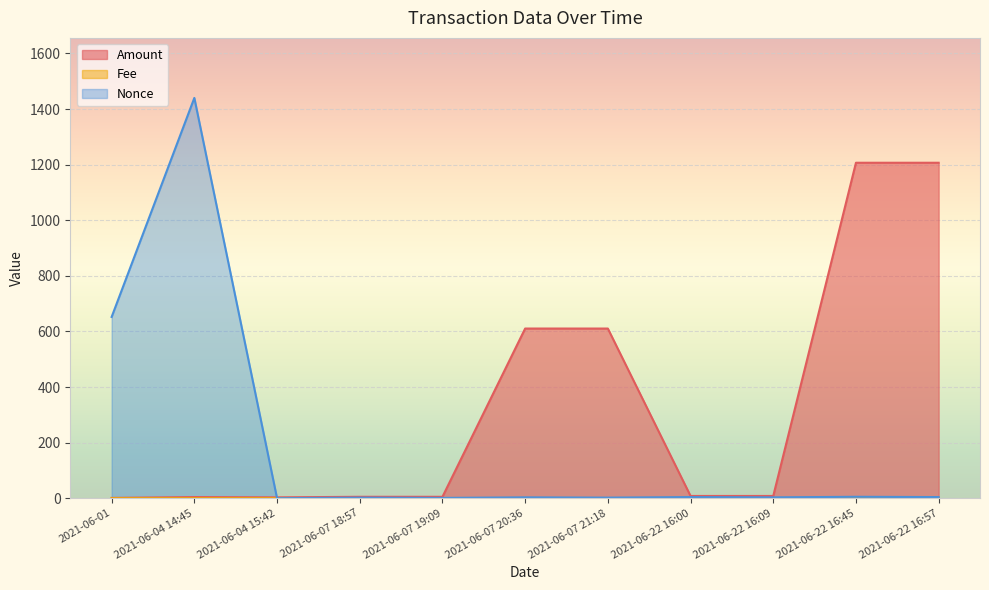

What is the highest value of the Amount series?

1206.8